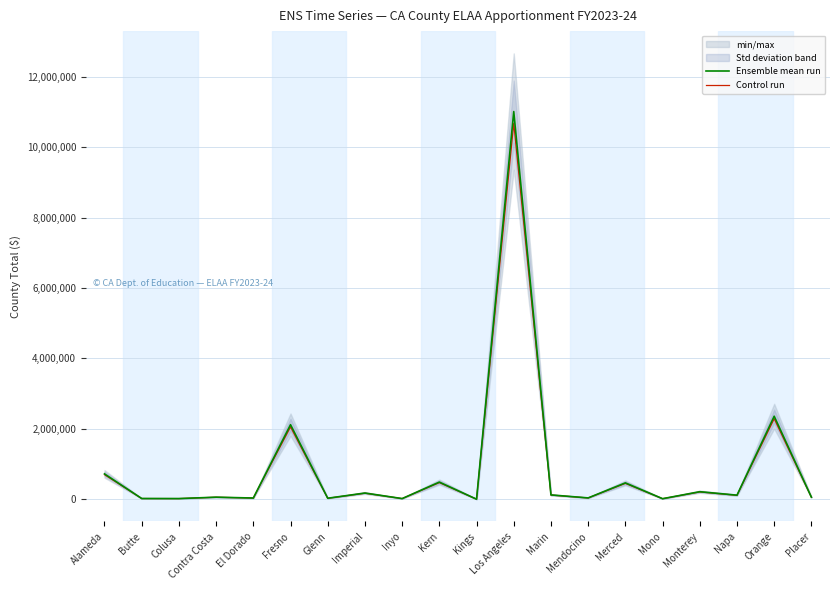

At which category does the chart reach its minimum across all series?

Kings